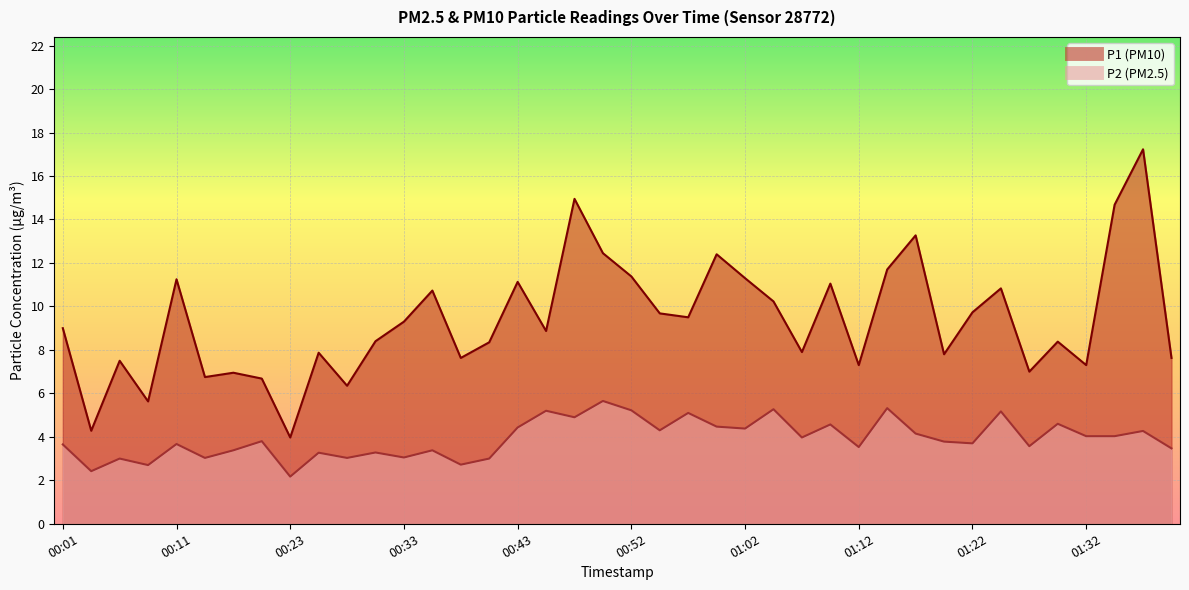

Between 00:40 and 01:22, which is larger?

01:22